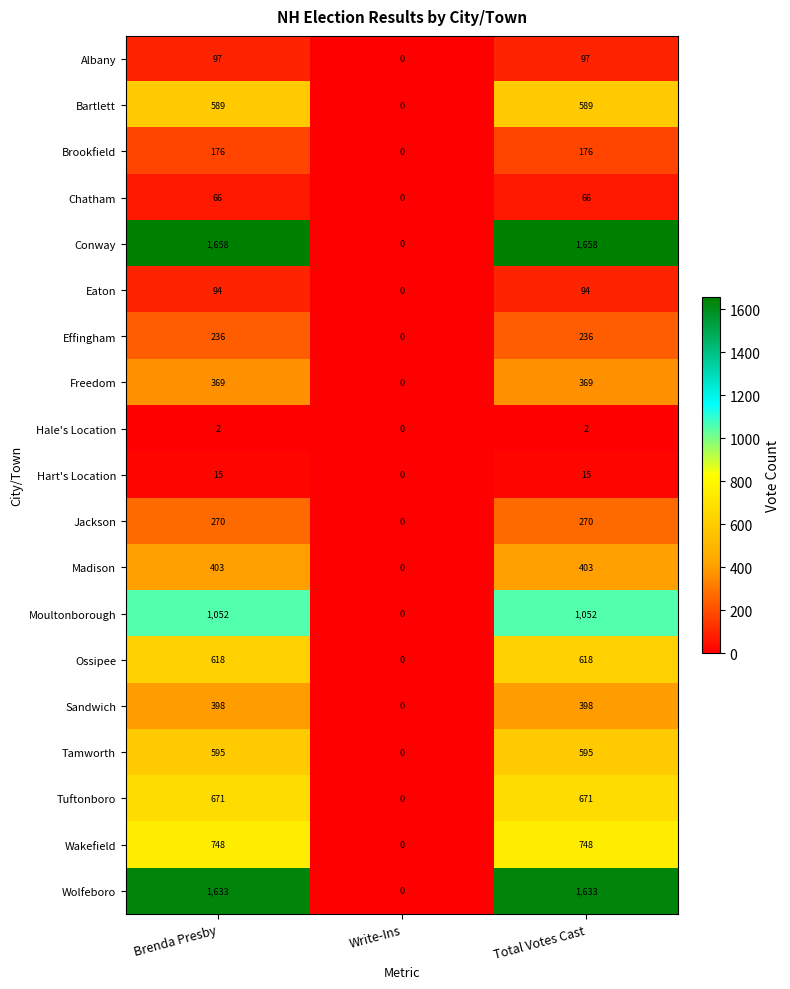

Which series has the widest spread of values?

Conway